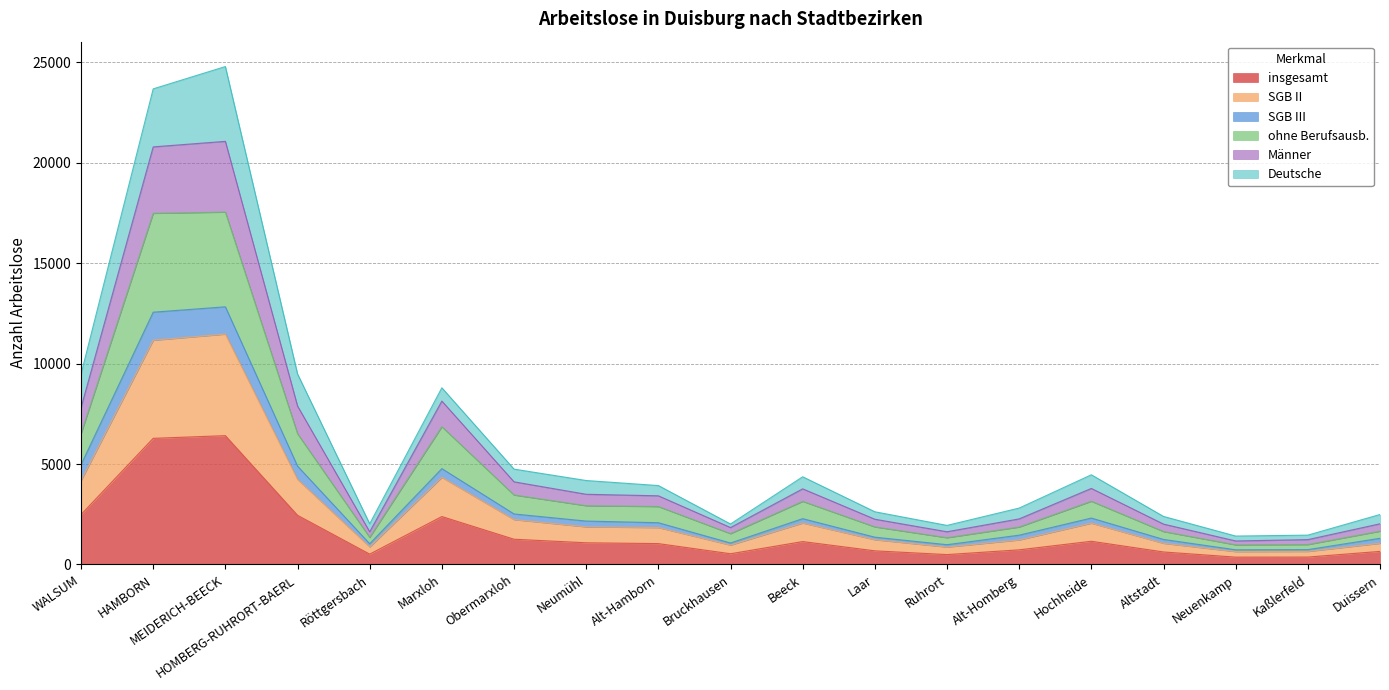

What is the highest value of the insgesamt series?

6416